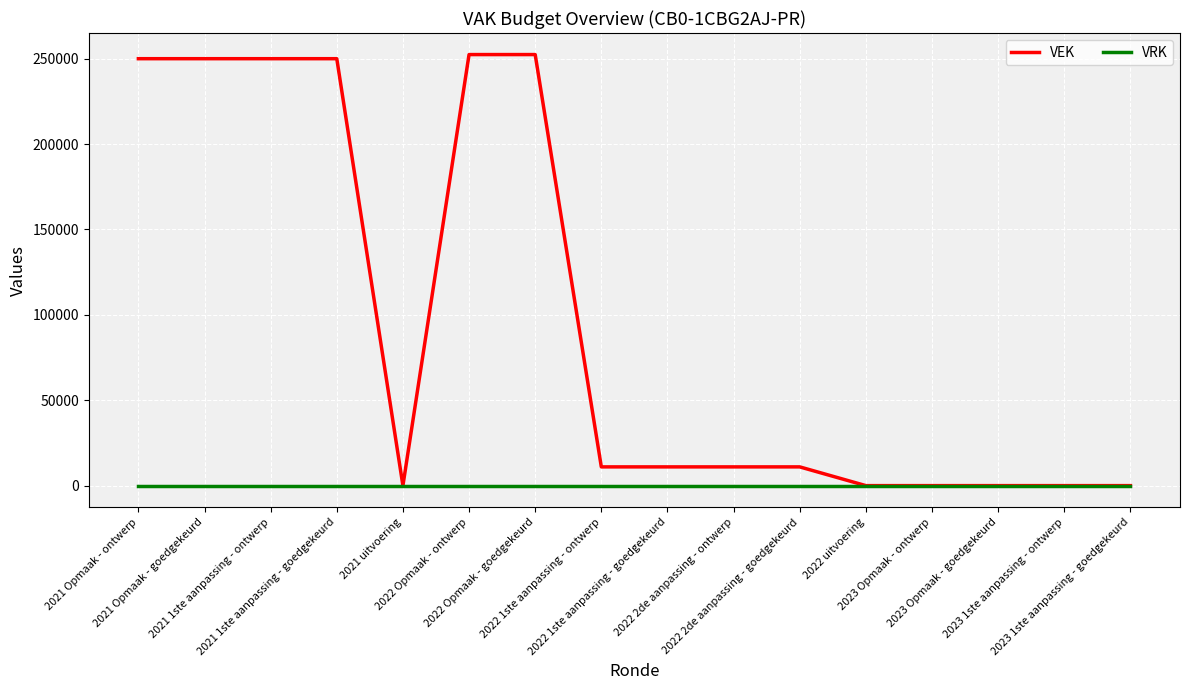

Which series has the largest total across all categories?

VEK